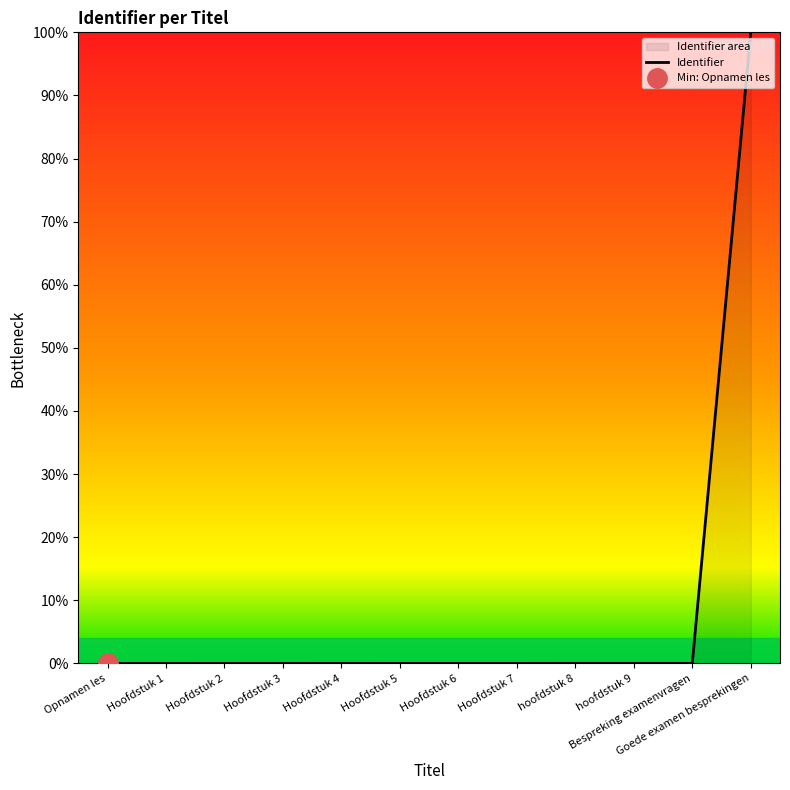

True or false: the data shows 0.0 at Hoofdstuk 6.

False